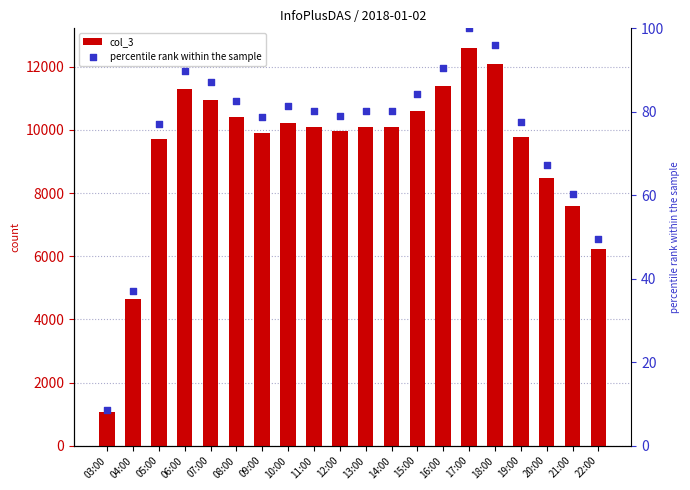

Which series contains the highest Y value?

col_3